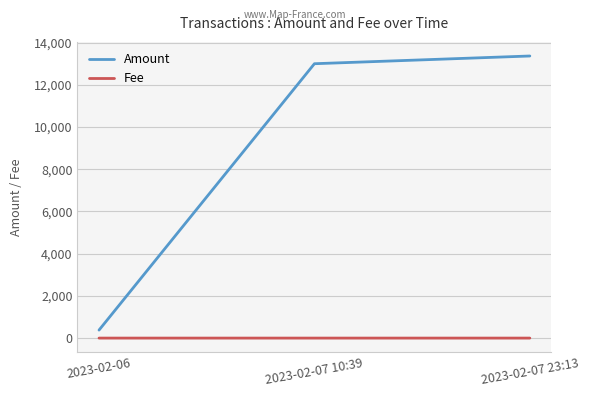

At 2023-02-07 23:13, list the series in order from largest to smallest.

Amount, Fee